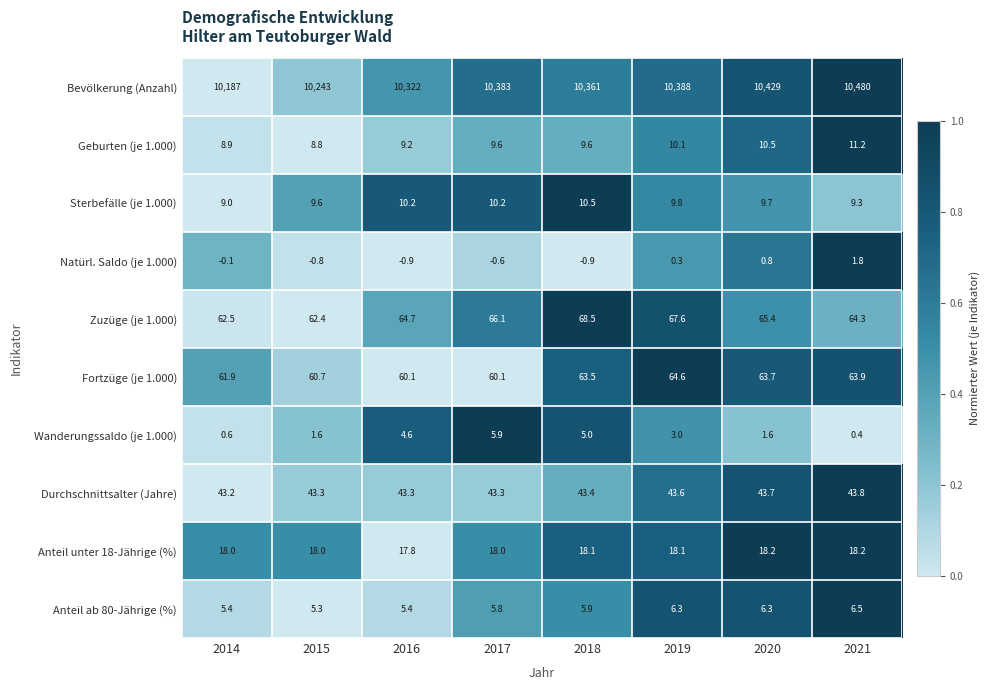

What is the approximate value of Anteil unter 18-Jährige (%) at 2014?

18.0